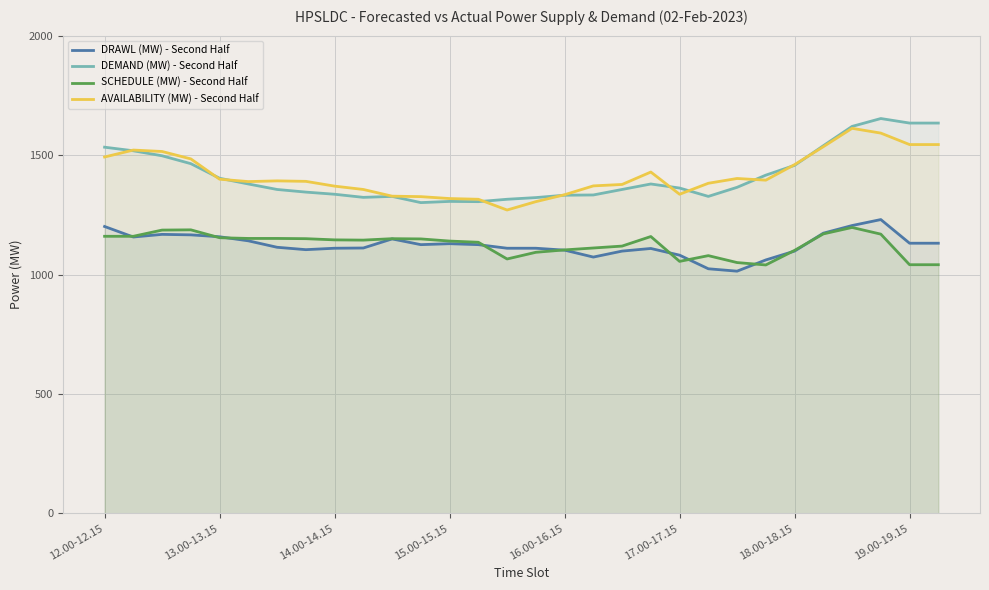

What is the value of the DRAWL (MW) - Second Half point at the 24th from the left?

1061